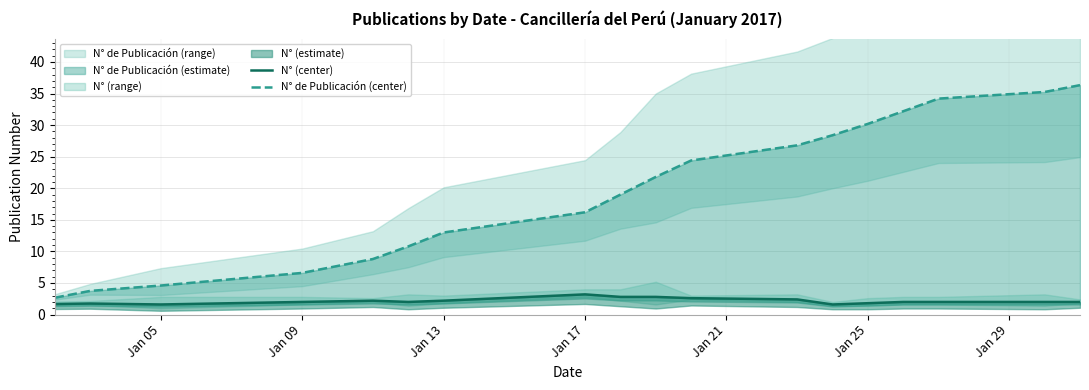

Reading left to right, what are all the values shown in this chart?

N° (center): 1.7	1.8	1.6	2.0	2.2	2.0	2.2	3.2	2.8	2.8	2.6	2.4	1.6	1.8	2.0	2.0	2.0	2.0
N° de Publicación (center): 2.7	3.8	4.6	6.6	8.8	10.8	13.0	16.2	19.0	21.8	24.4	26.8	28.4	30.2	32.2	34.2	35.2	36.3